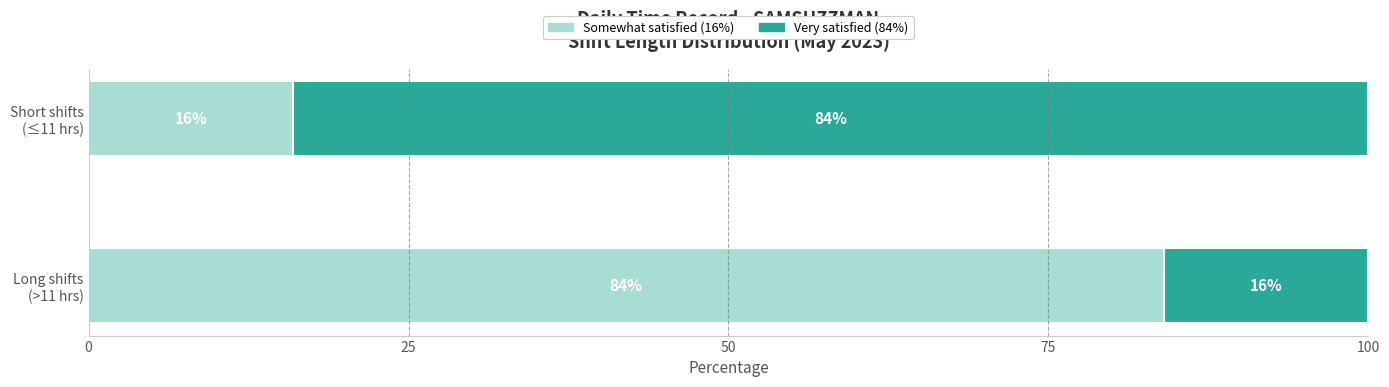

How many series are shown in this chart?

2